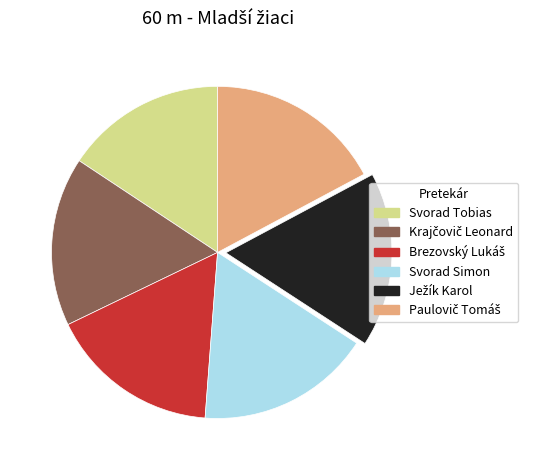

Combined, do Svorad Tobias and Svorad Simon account for over 50%?

No